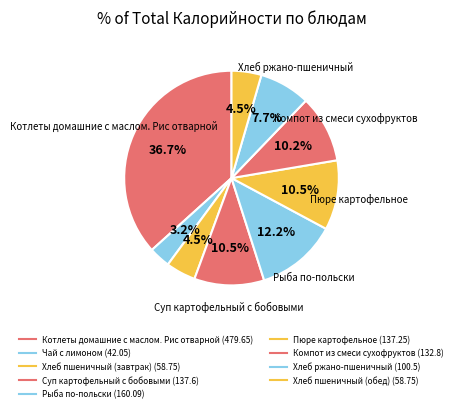

How many slices are in this pie chart?

9